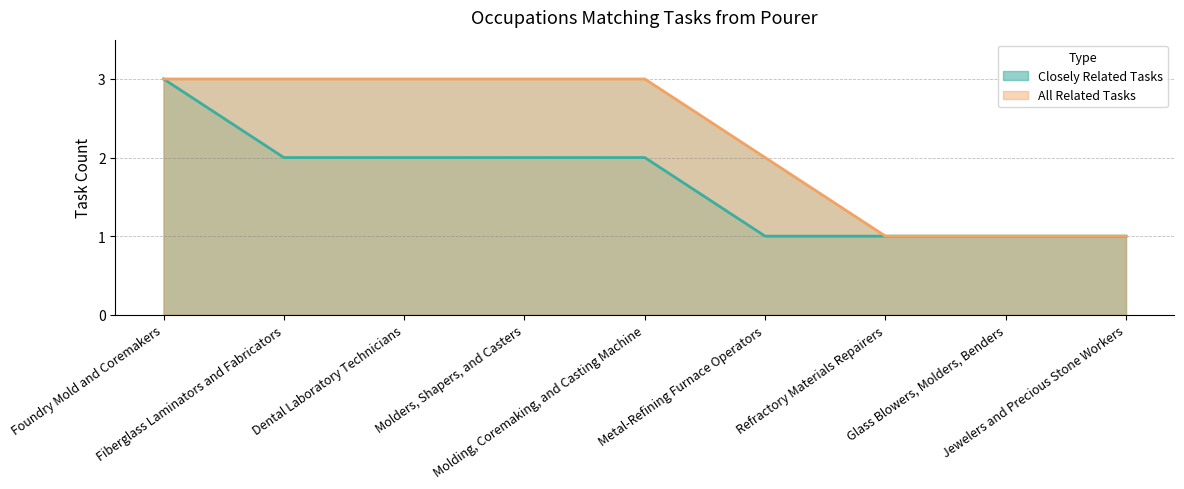

Which category has the highest value across all series?

Foundry Mold and Coremakers